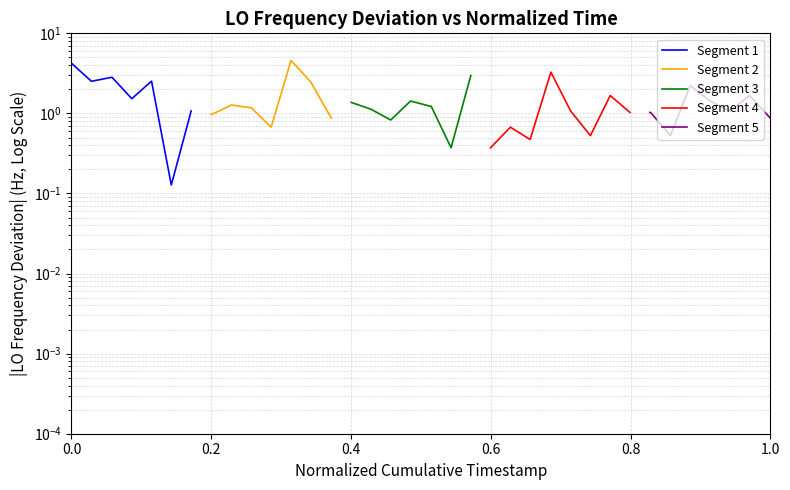

At how many categories does at least one series exceed 4?

2